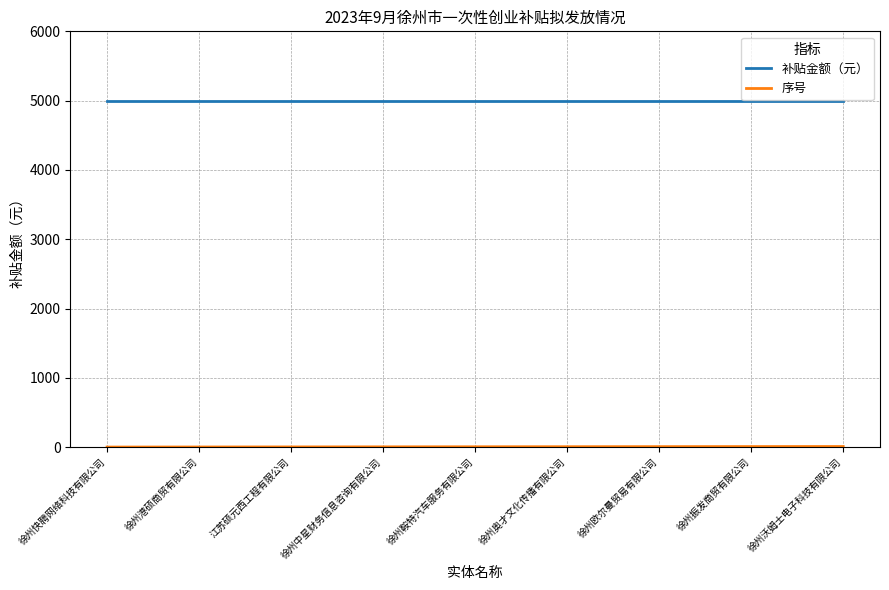

How many distinct data groups are displayed?

2